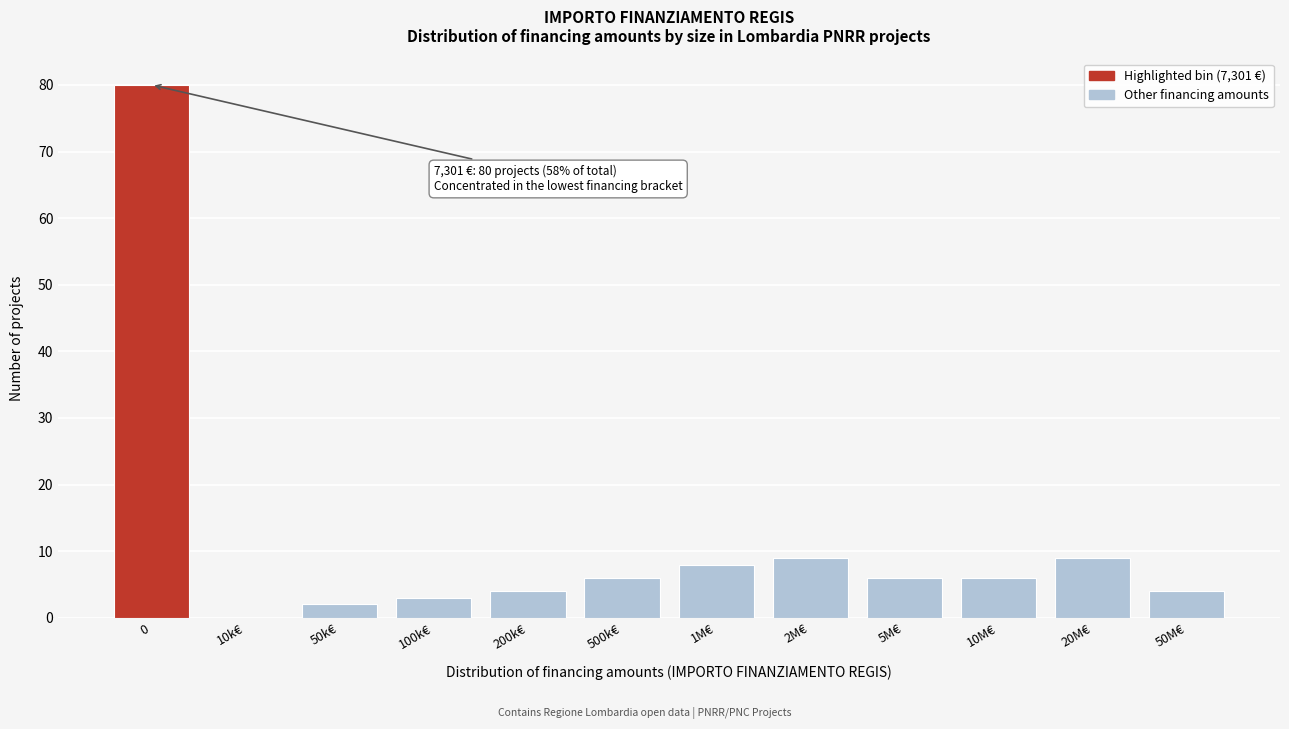

Reading left to right, list all the values displayed in this chart.

0=80	10k€=0	50k€=2	100k€=3	200k€=4	500k€=6	1M€=8	2M€=9	5M€=6	10M€=6	20M€=9	50M€=4